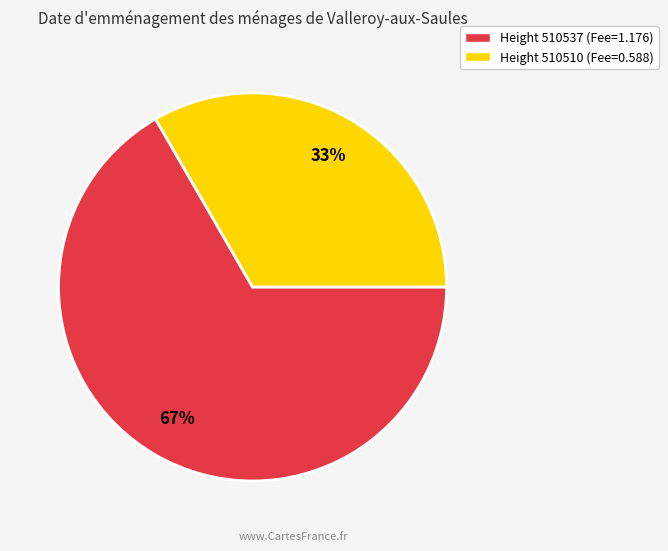

How many segments does this pie chart have?

2